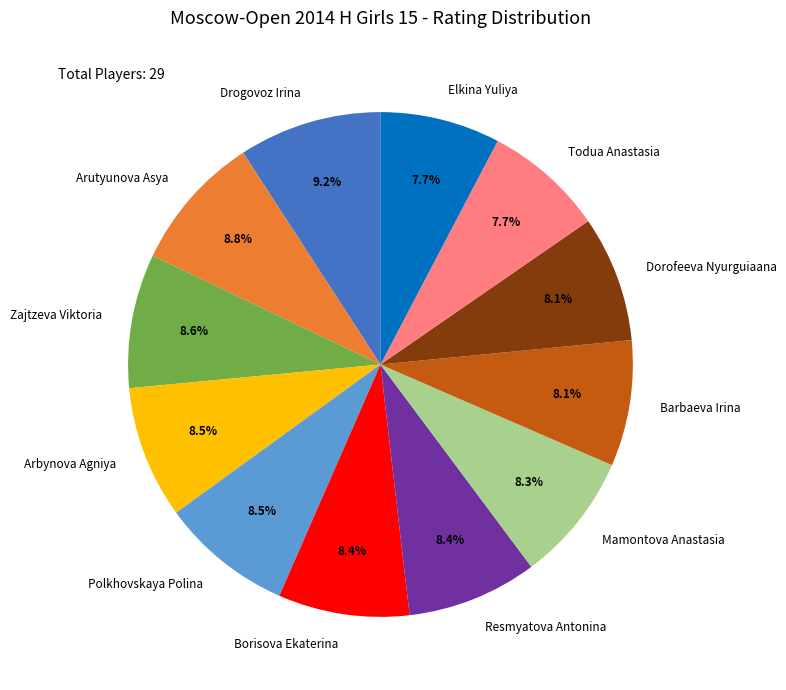

Does Elkina Yuliya account for over 50% of the chart?

No